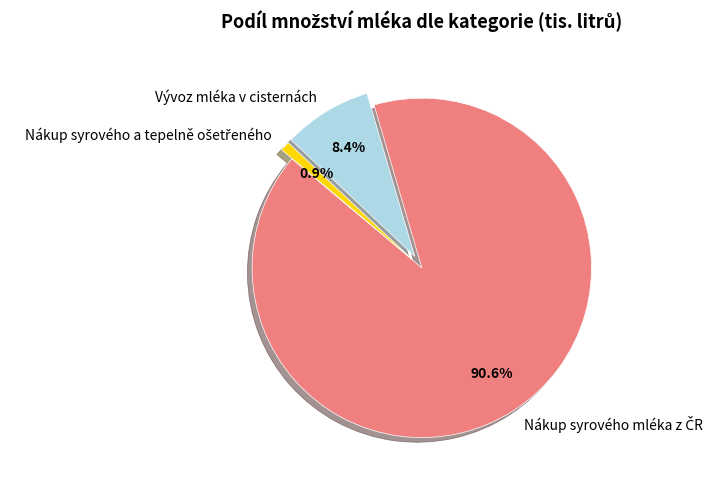

To the nearest percent, what portion does Vývoz mléka v cisternách represent?

8%